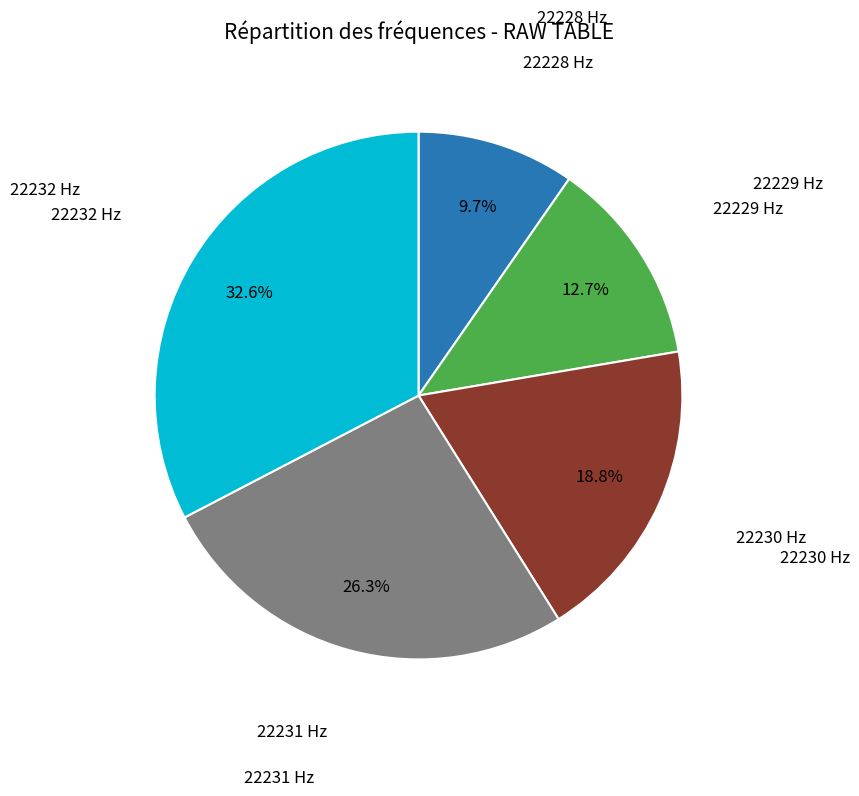

Does any single category account for the majority?

No